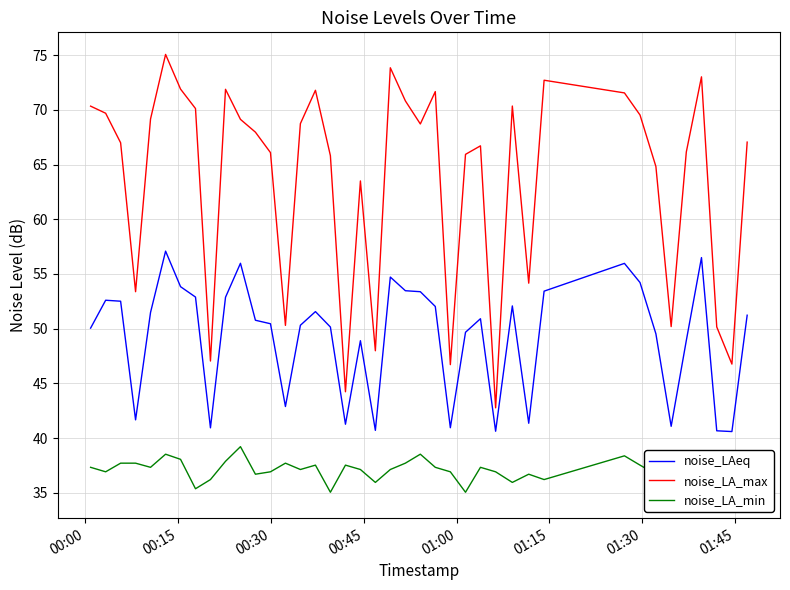

What is the sum of all noise_LAeq values?

1970.2